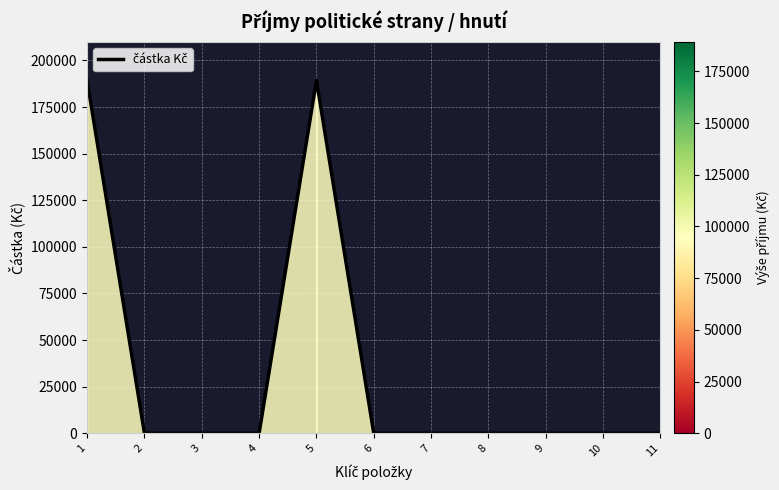

Which has a higher value, 8 or 1?

1